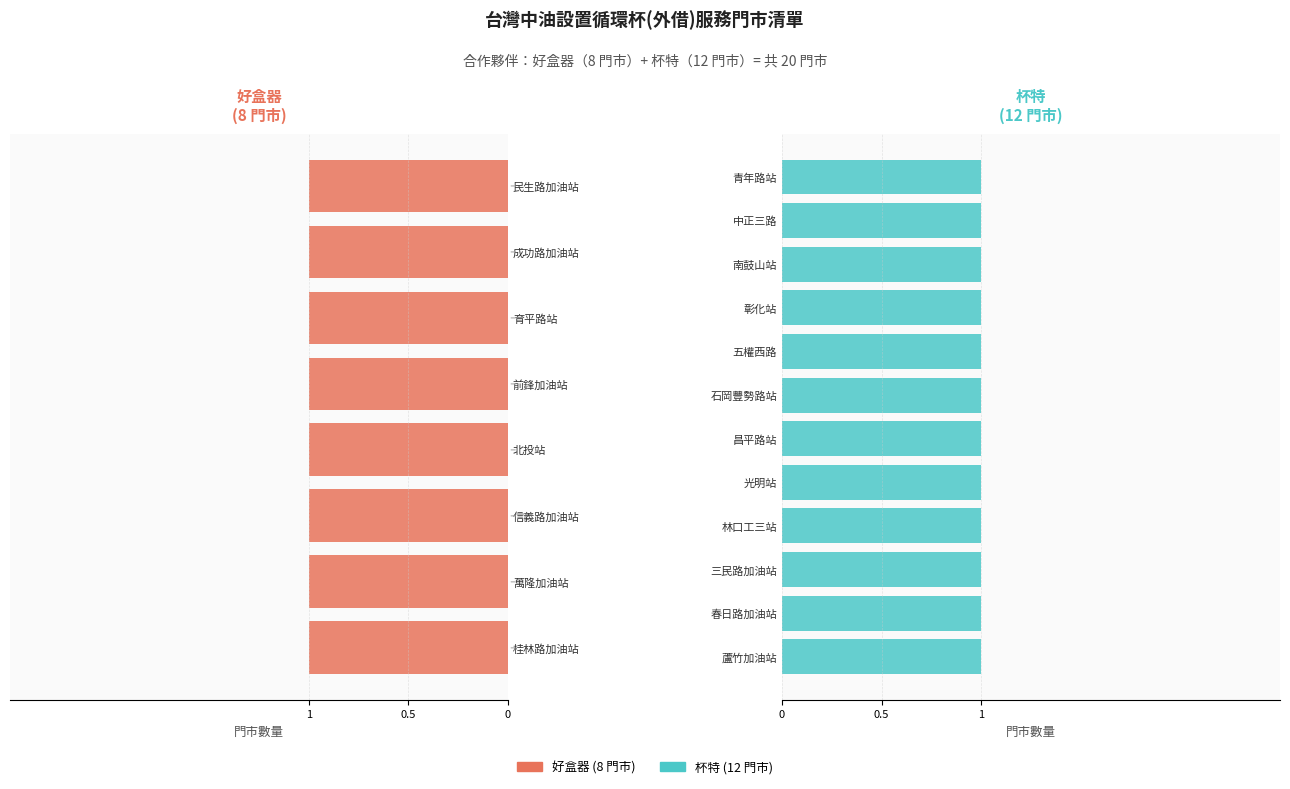

Reading right to left, extract all data points from this chart.

12	8